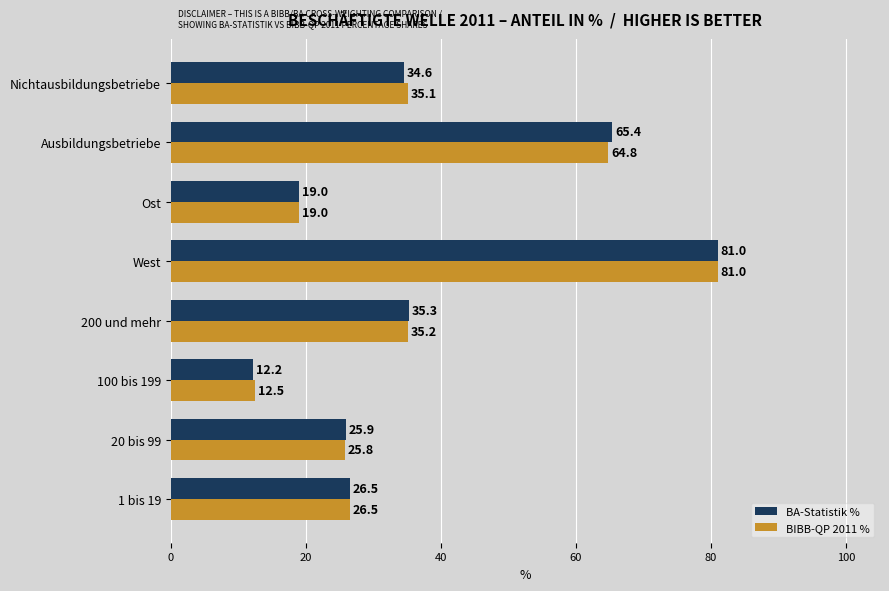

What is the lowest value of the BA-Statistik % series?

12.2